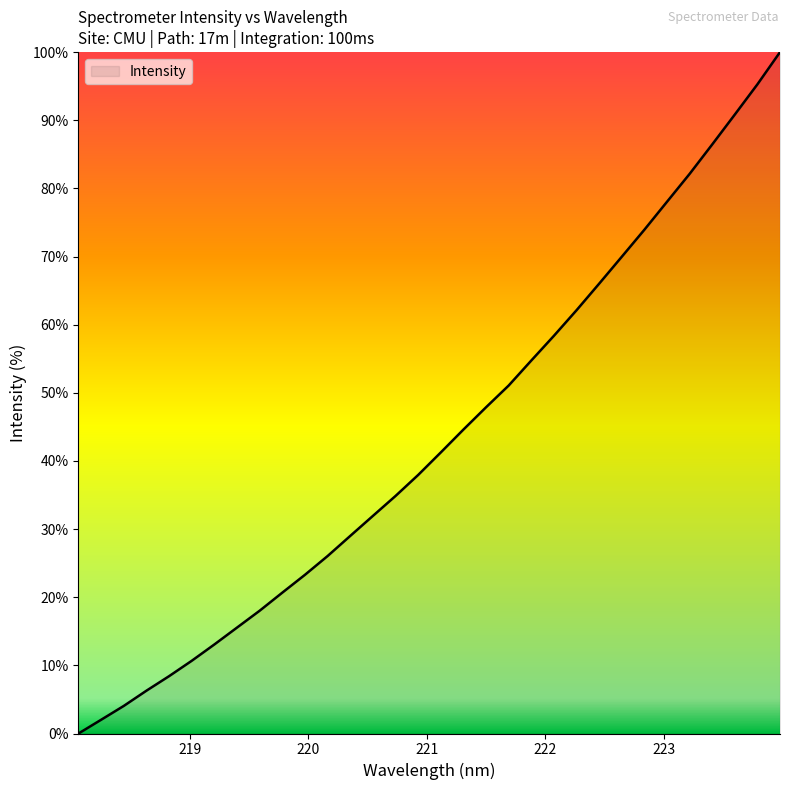

What is the maximum value shown in the chart?

100.0